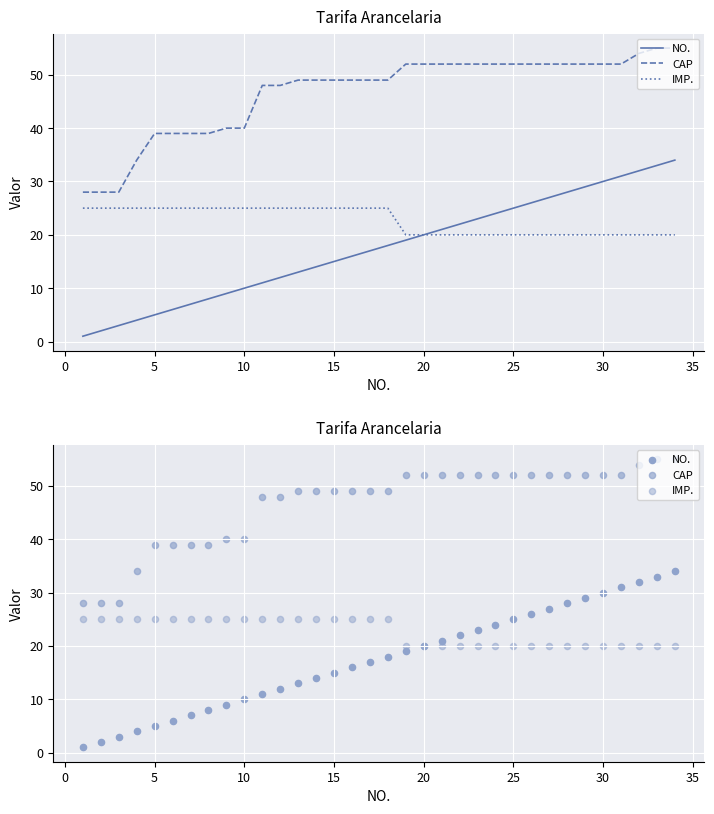

At how many categories does at least one series exceed 11?

34